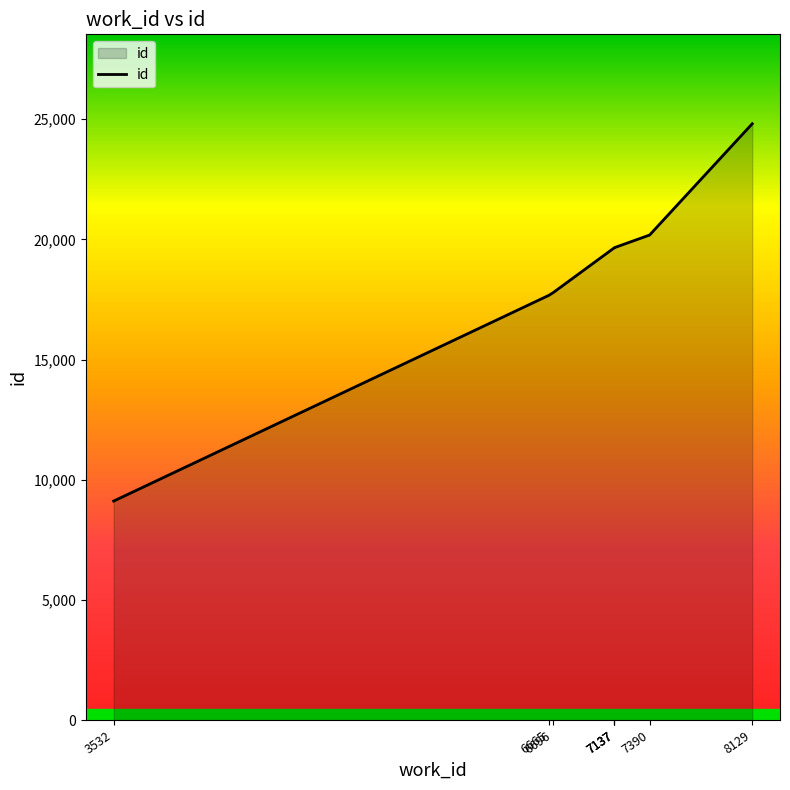

What is the maximum value shown in the chart?

24811